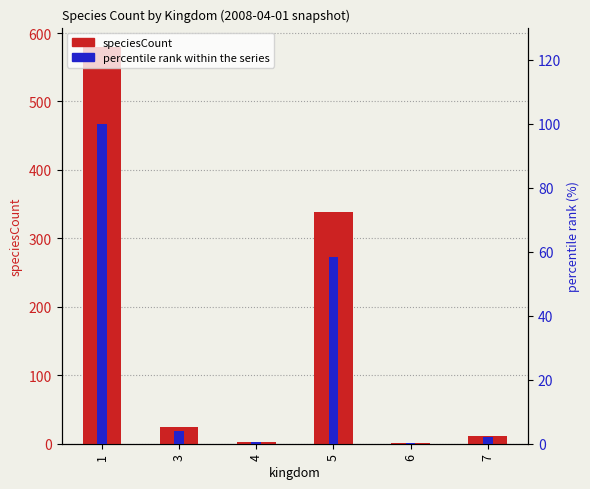

What is the value of the percentile rank within the series bar at the 1st from the left?

100.0